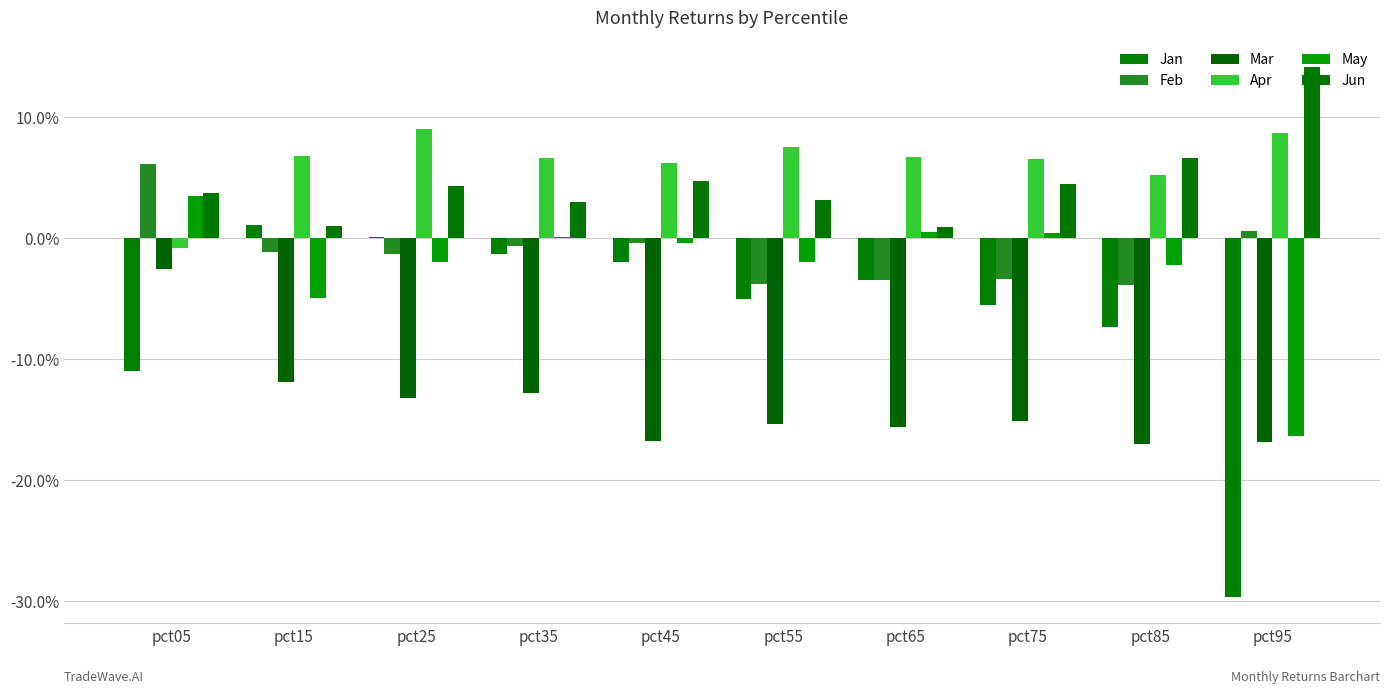

The Mar series shows -0.1 at pct65. True or false?

False